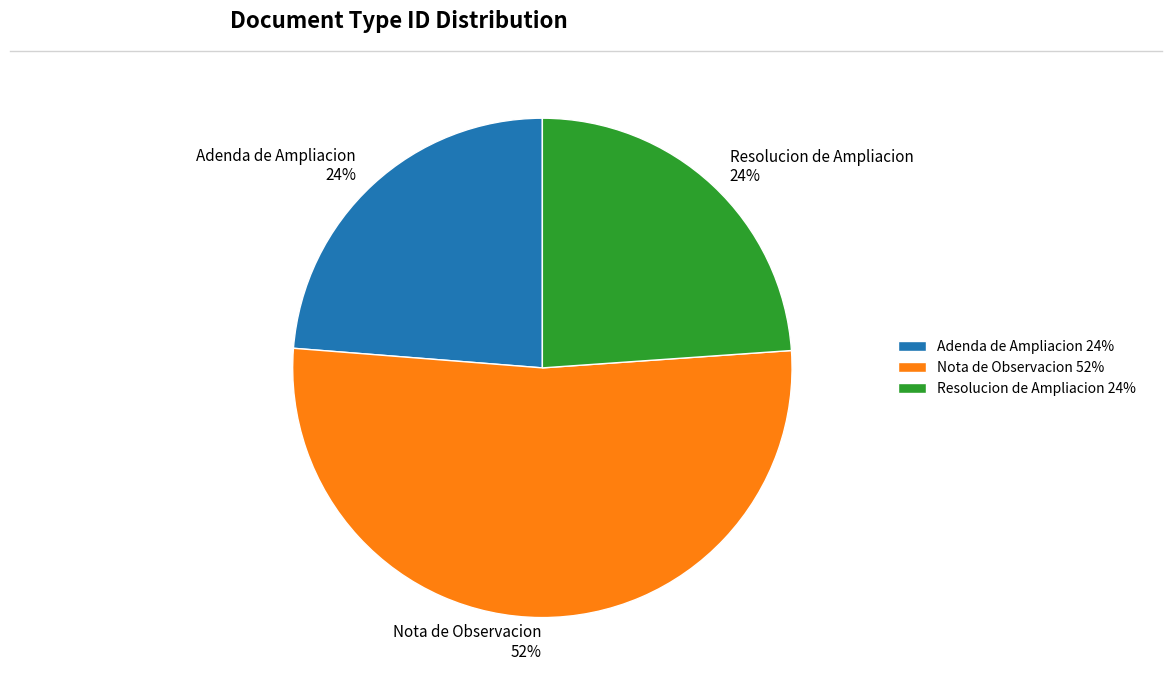

True or false: Resolucion de Ampliacion accounts for 11% of the total.

False